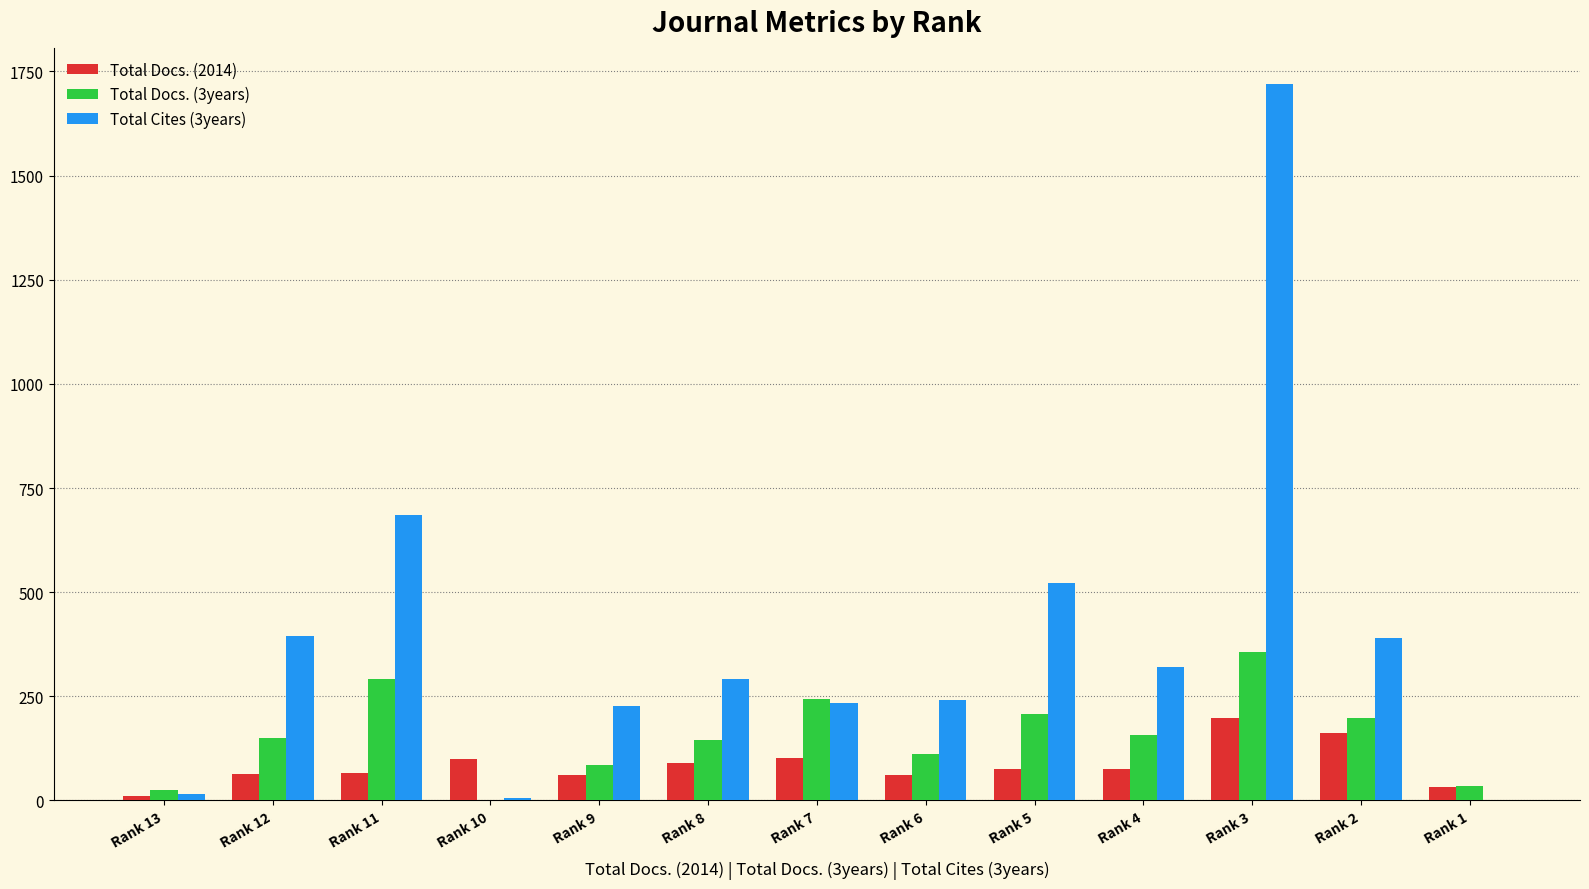

The value of Total Cites (3years) at Rank 9 is 227. True or false?

True